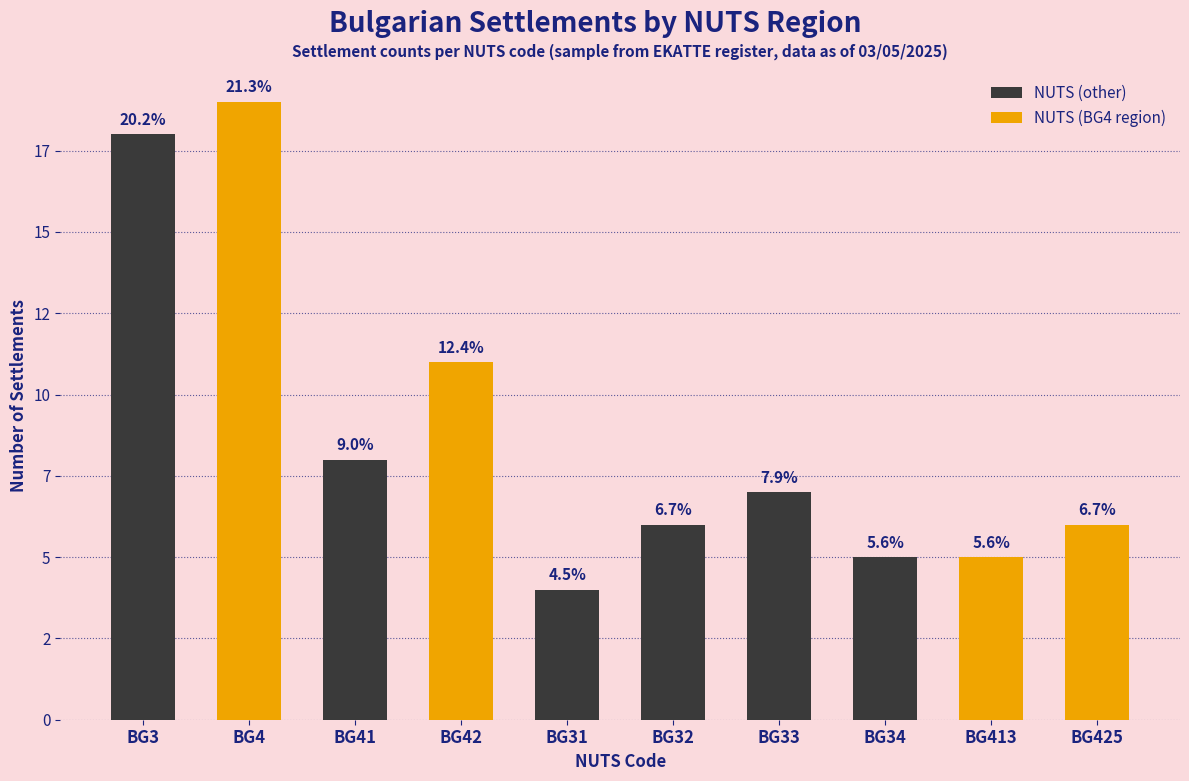

Which label corresponds to the smallest value in the chart?

BG31